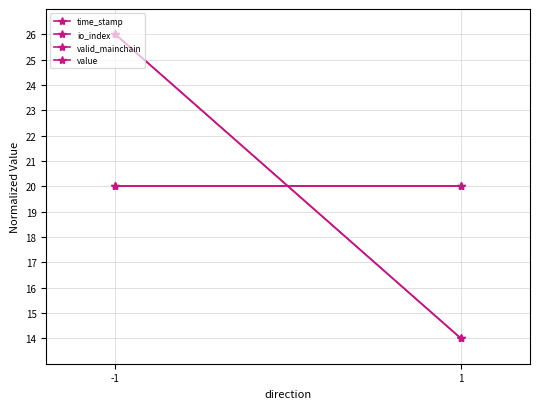

Rank the series at 1 from lowest to highest value.

time_stamp, io_index, valid_mainchain, value